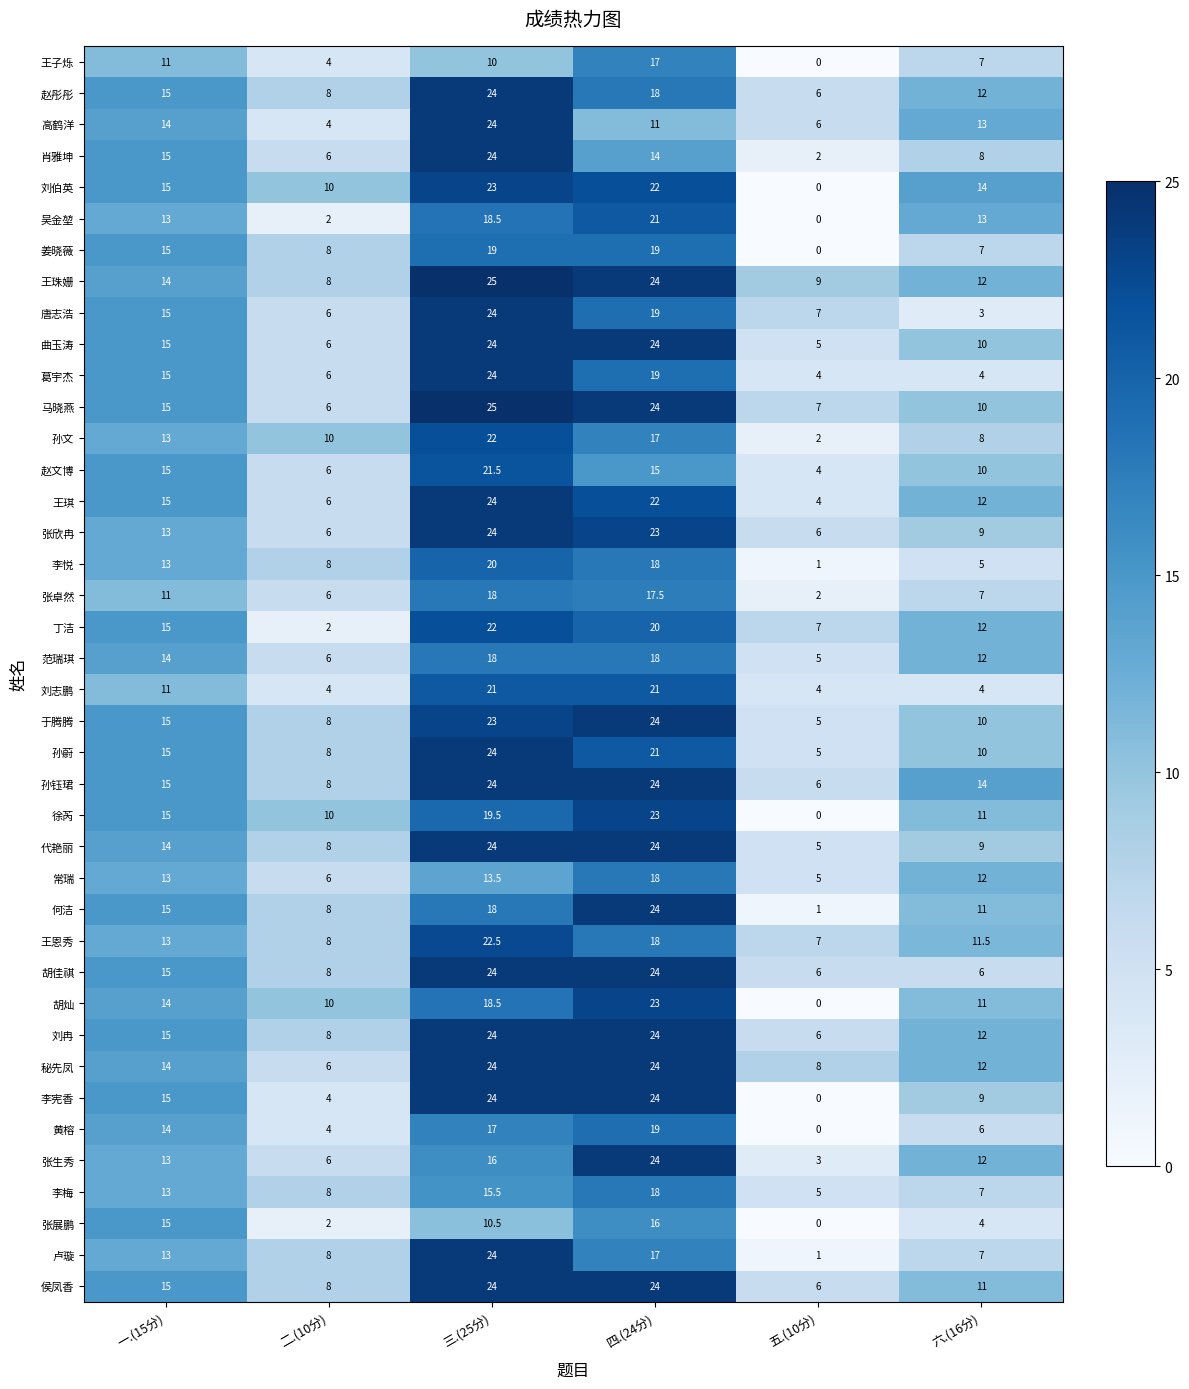

What is the difference between the maximum and minimum values in the 曲玉涛 series?

19.0